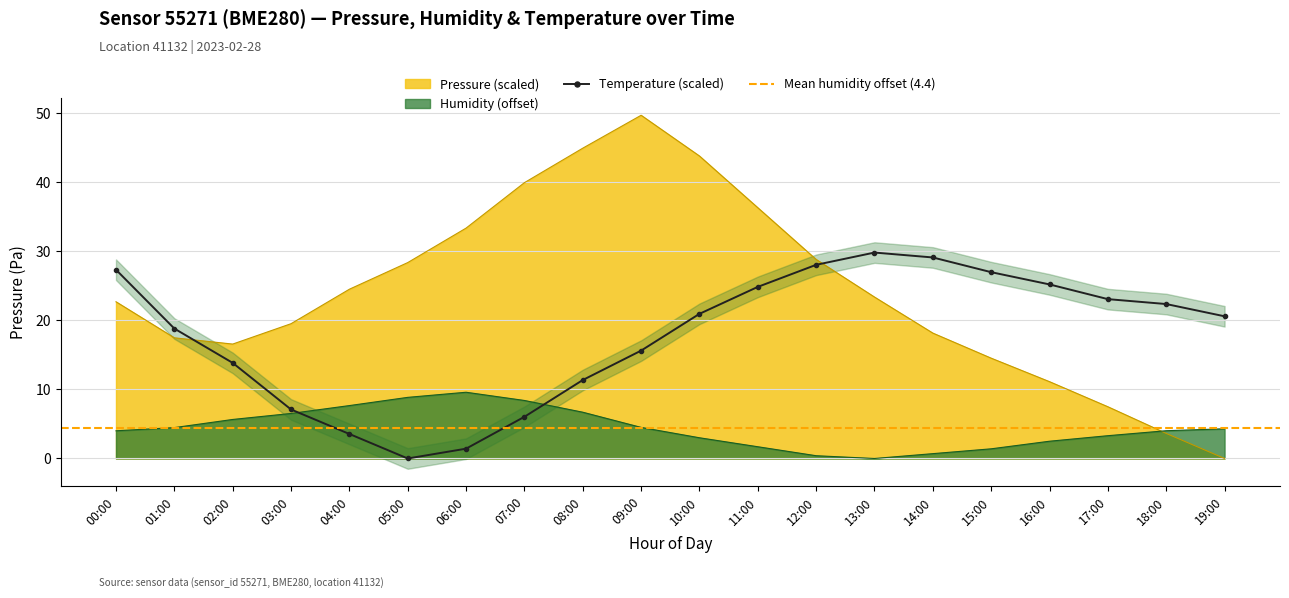

Reading left to right, what are all the values shown in this chart?

pressure: 22.7	17.5	16.6	19.5	24.5	28.4	33.4	39.9	44.9	49.7	43.8	36.3	28.8	23.4	18.2	14.5	11.1	7.5	3.6	0.0
humidity: 4.0	4.5	5.7	6.5	7.7	8.9	9.6	8.4	6.7	4.5	3.0	1.7	0.4	0.0	0.7	1.4	2.5	3.3	4.0	4.3
temperature: 27.3	18.8	13.8	7.1	3.5	0.0	1.4	6.0	11.4	15.6	20.9	24.8	28.0	29.8	29.1	27.0	25.2	23.1	22.4	20.6